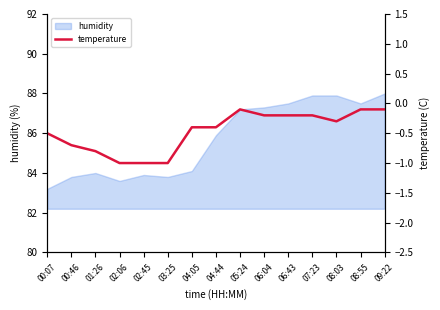

Reading left to right, extract all data points from this chart.

00:07=-0.5	00:46=-0.7	01:26=-0.8	02:06=-1.0	02:45=-1.0	03:25=-1.0	04:05=-0.4	04:44=-0.4	05:24=-0.1	06:04=-0.2	06:43=-0.2	07:23=-0.2	08:03=-0.3	08:55=-0.1	09:22=-0.1